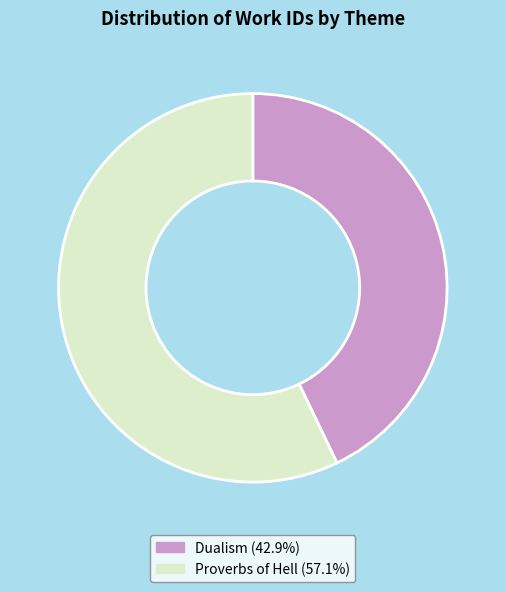

Does Proverbs of Hell (57.1%) represent more than half of the total?

Yes